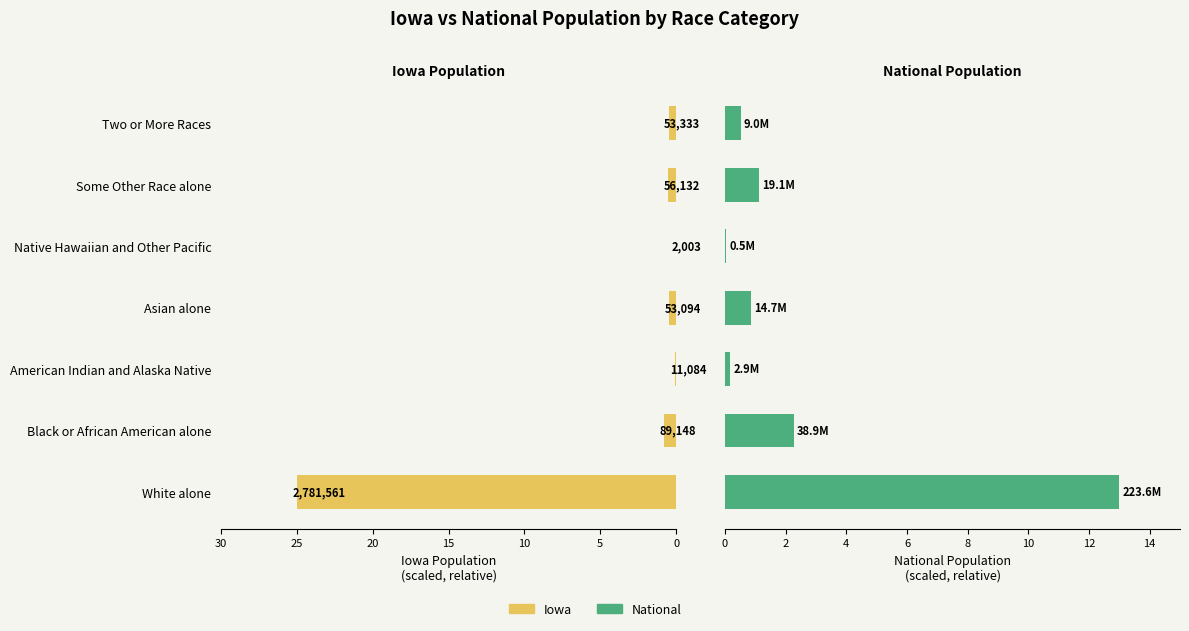

Rank the series at Asian alone from lowest to highest value.

Iowa, National